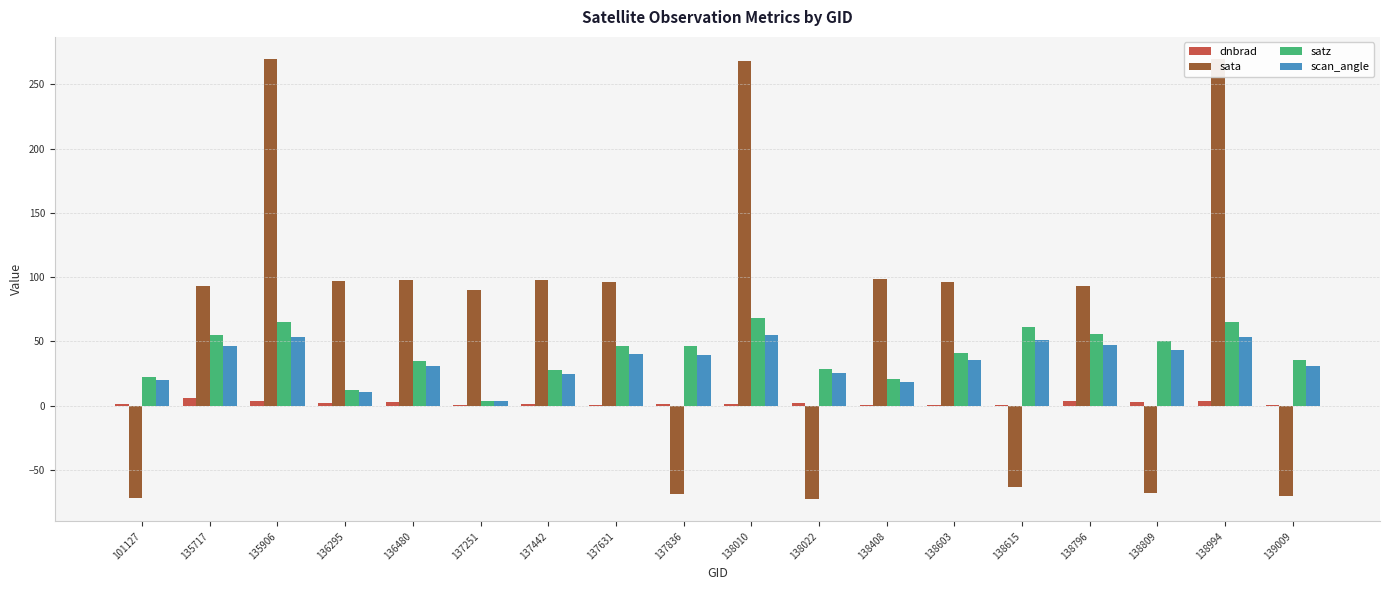

Reading left to right, transcribe all the data shown in this chart.

dnbrad: 0.9	6.0	3.3	1.9	3.1	0.1	1.3	0.4	1.3	1.6	2.0	0.3	0.1	0.8	3.6	2.7	3.7	0.5
sata: -71.9	93.1	269.5	97.0	97.6	89.6	98.0	95.8	-69.1	268.3	-72.9	98.5	96.4	-63.4	93.3	-67.6	269.7	-70.4
satz: 22.3	55.3	65.2	12.2	34.9	3.7	28.1	46.4	46.2	67.9	28.9	20.5	41.1	60.9	55.4	50.5	65.2	35.3
scan_angle: 19.6	46.8	53.5	10.8	30.4	3.3	24.6	39.9	39.7	55.1	25.3	18.1	35.6	50.7	46.8	43.2	53.6	30.8